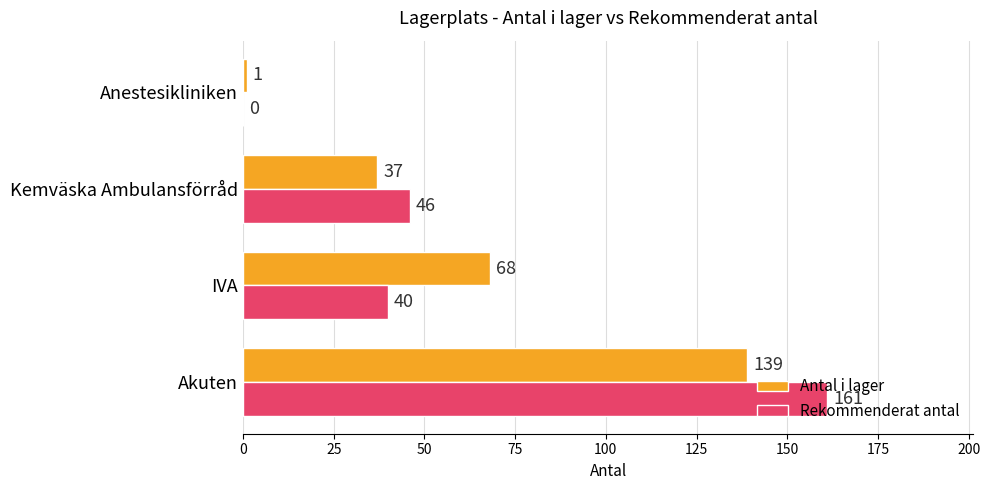

How many series are shown in this chart?

2